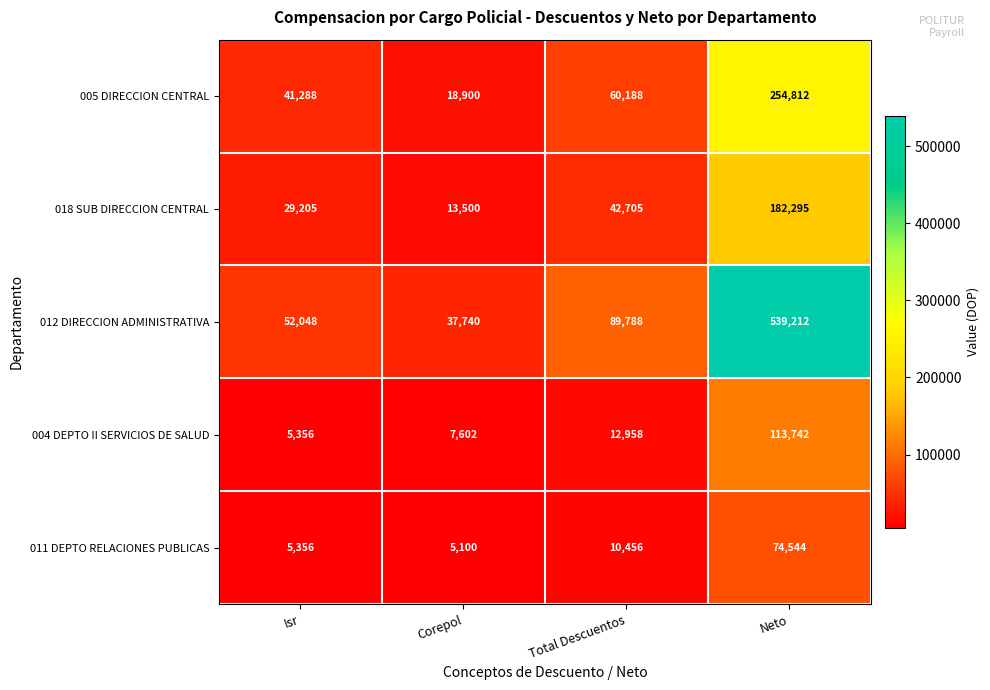

Which label corresponds to the largest value in the chart?

Neto